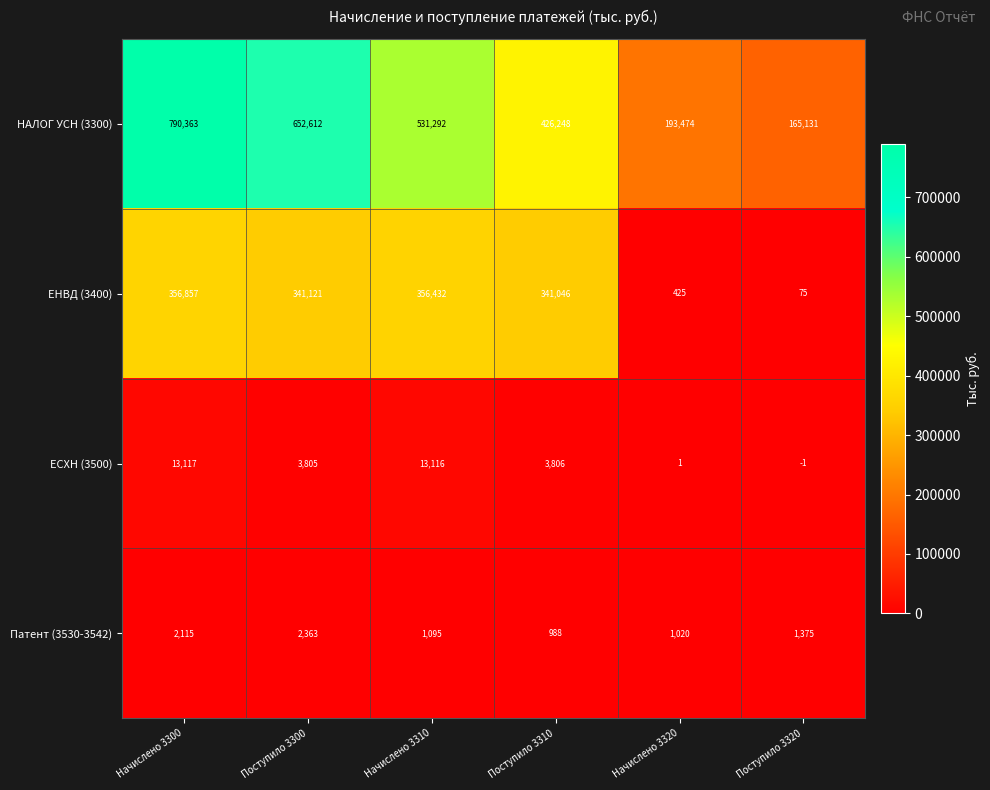

What is the sum of the ЕСХН (3500) values at Поступило 3310 and Начислено 3310?

16922